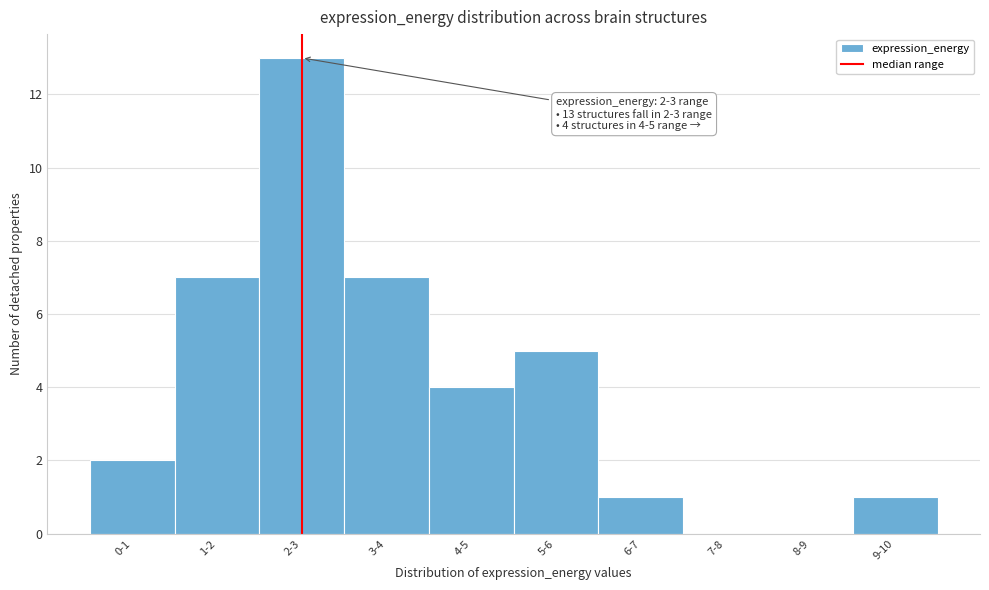

Reading right to left, extract all data points from this chart.

9-10=1	8-9=0	7-8=0	6-7=1	5-6=5	4-5=4	3-4=7	2-3=13	1-2=7	0-1=2